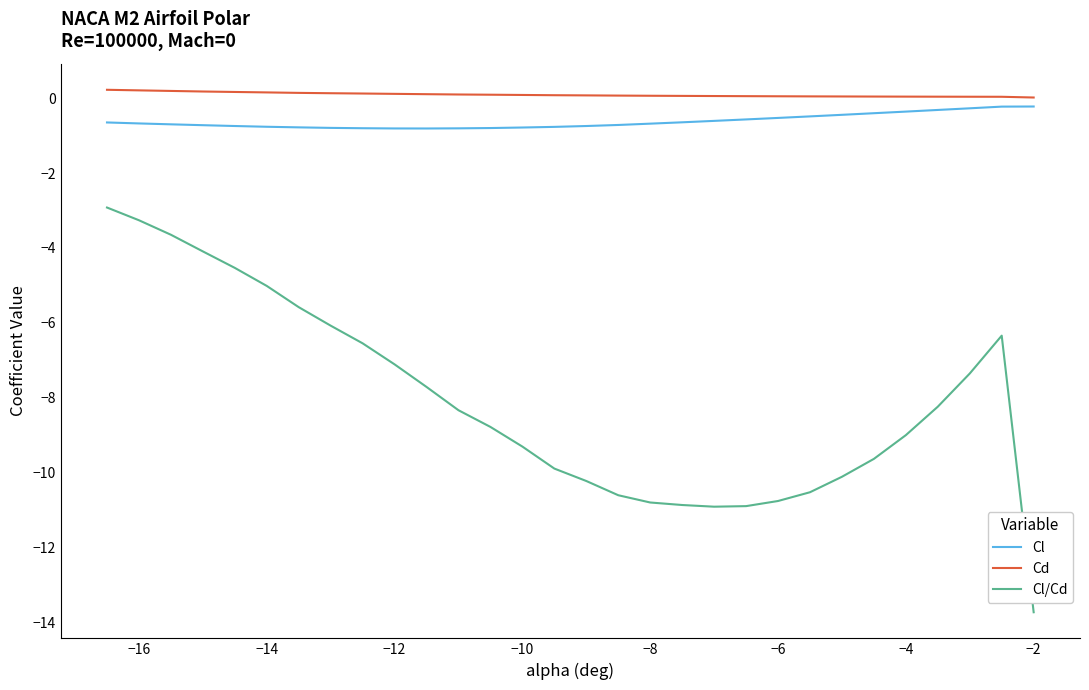

What is the average value of the Cl series?

-0.6